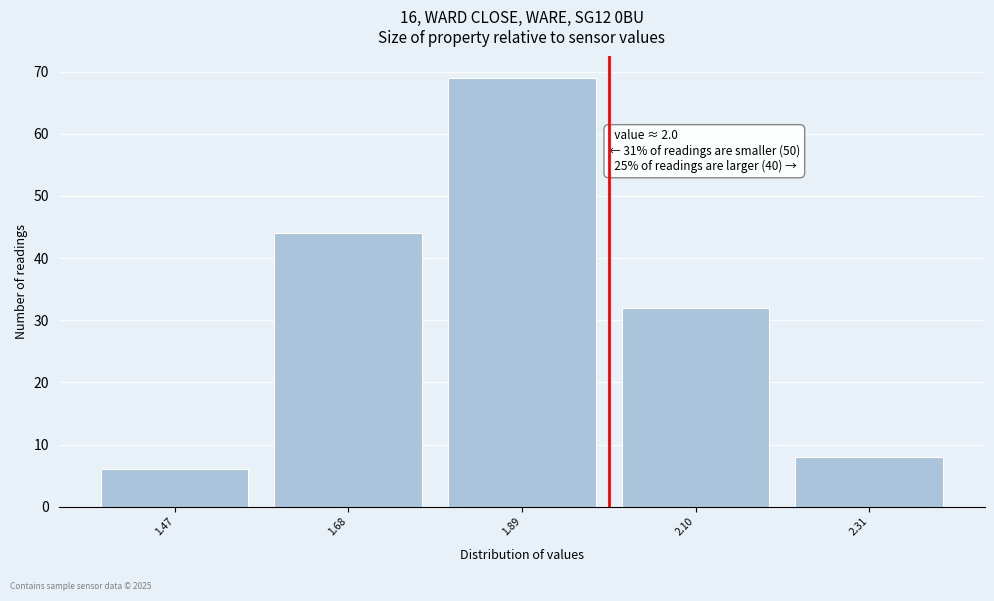

Reading left to right, transcribe all the data shown in this chart.

6	44	69	32	8